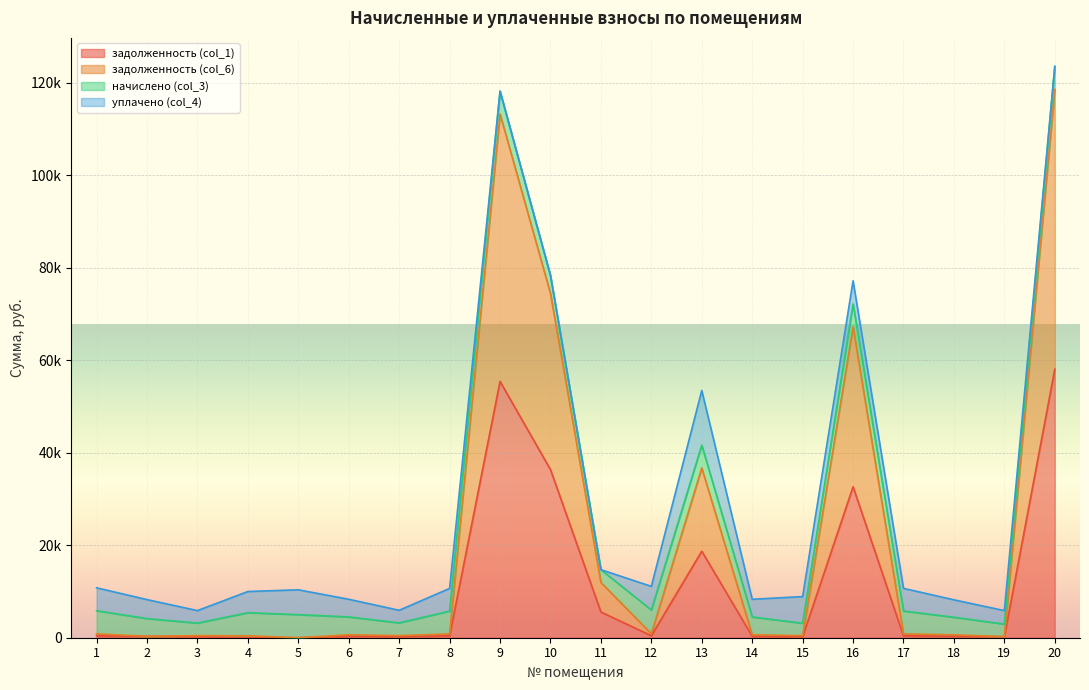

What is the value of the задолженность (col_6) point at the 13th from the left?

36711.3